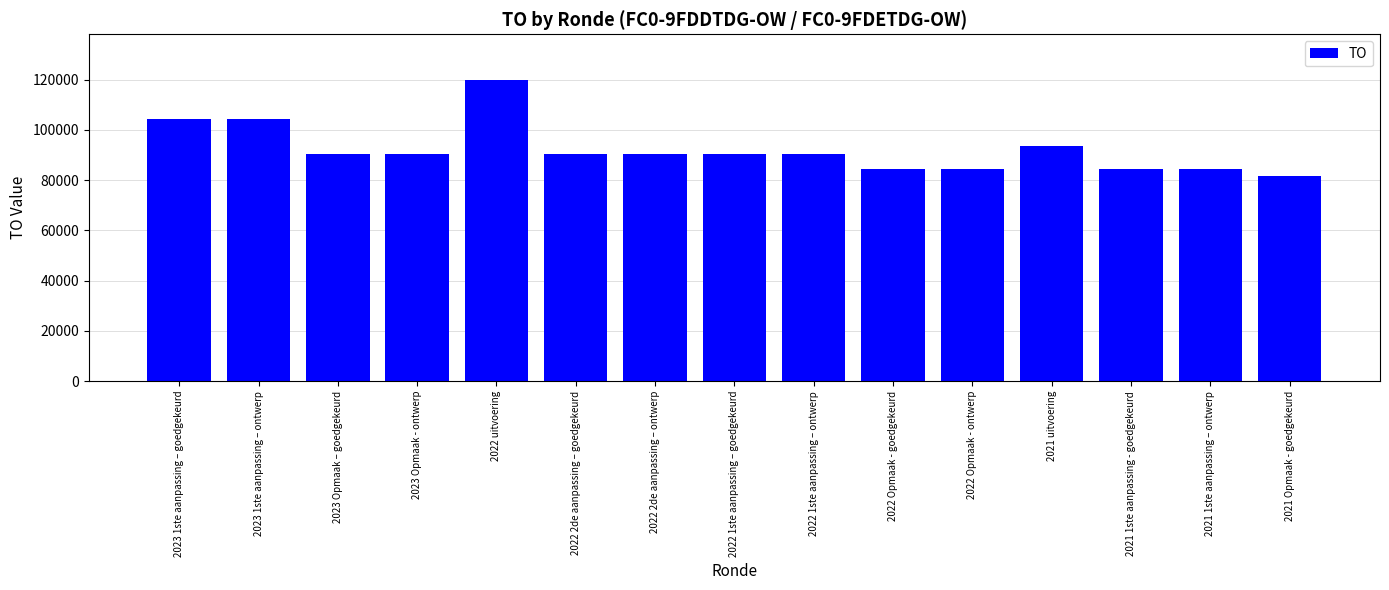

Reading left to right, extract all data points from this chart.

104152	104152	90502	90502	120032	90502	90502	90502	90502	84566	84566	93489	84566	84566	81754